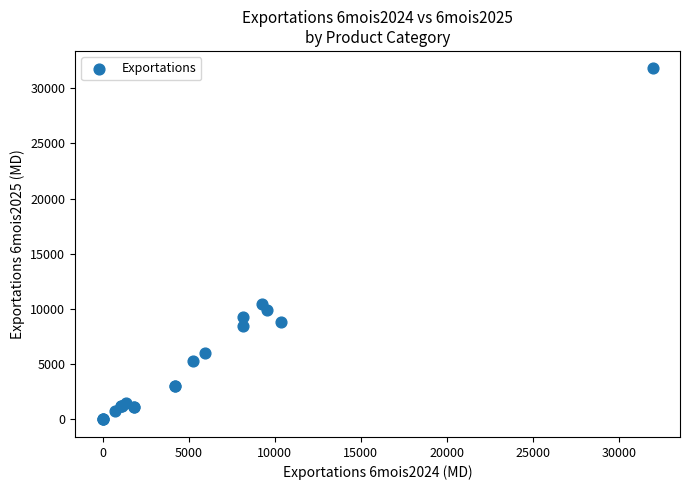

What Y value in the scatter plot is closest to 15886?

10447.0